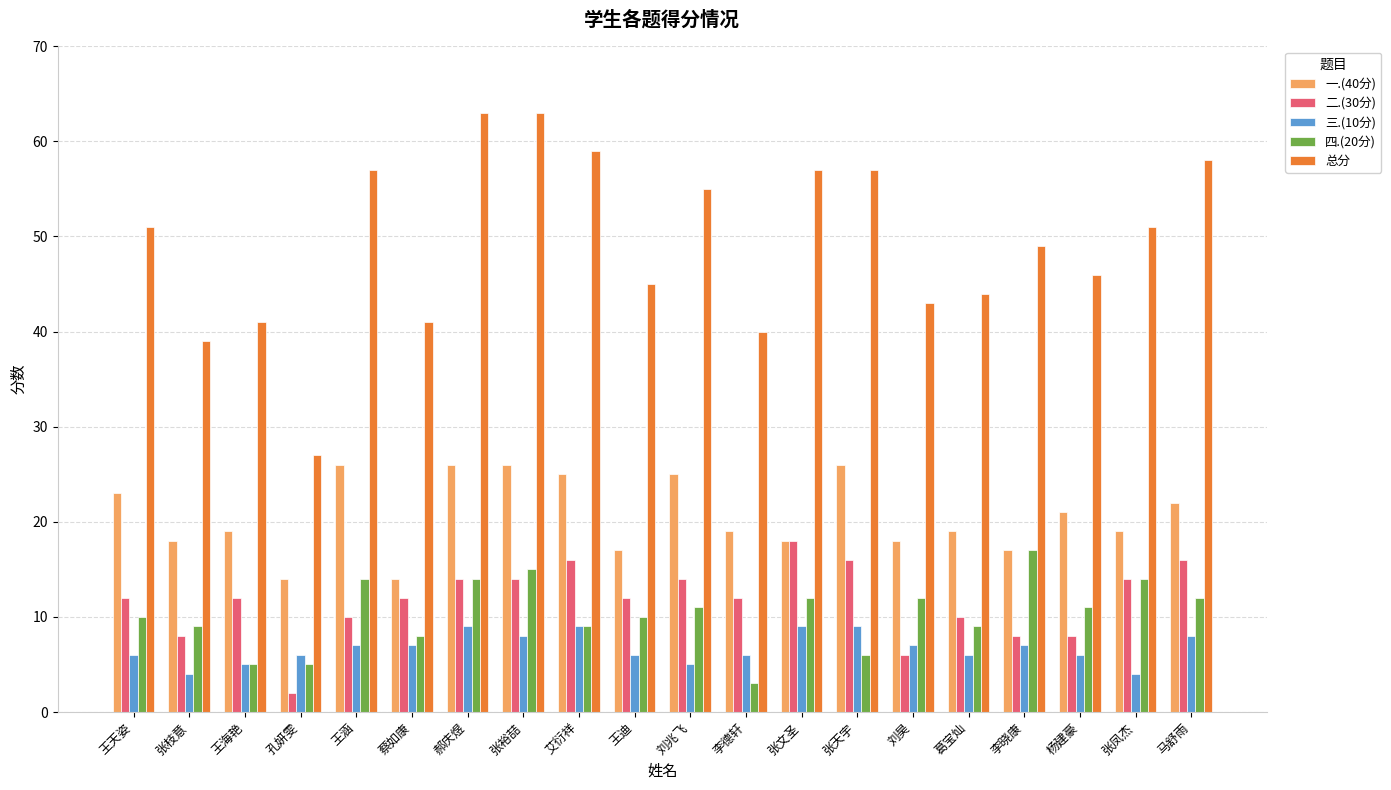

What is the lowest value of the 四.(20分) series?

3